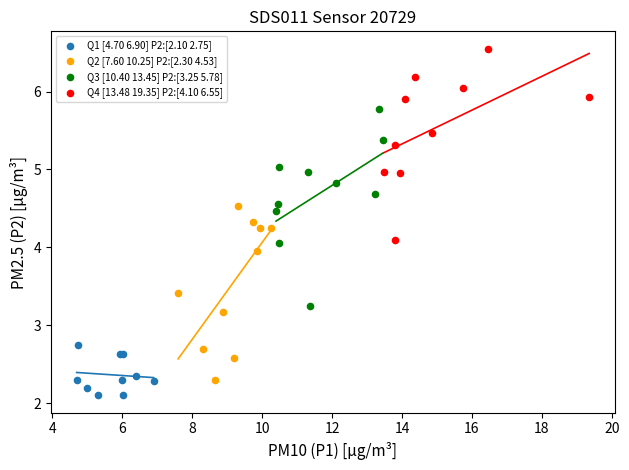

Which series contains the lowest Y value?

Q1 [4.70 6.90] P2:[2.10 2.75]